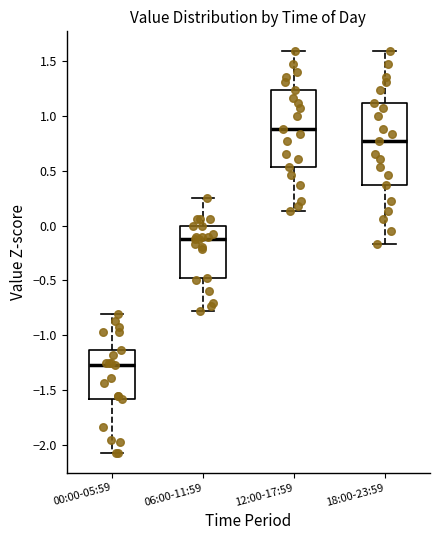

Where does the upper whisker of the box for 12:00-17:59 end on the y-axis? The values are not printed on the chart, so give them approximately, as read against the axis.

1.60